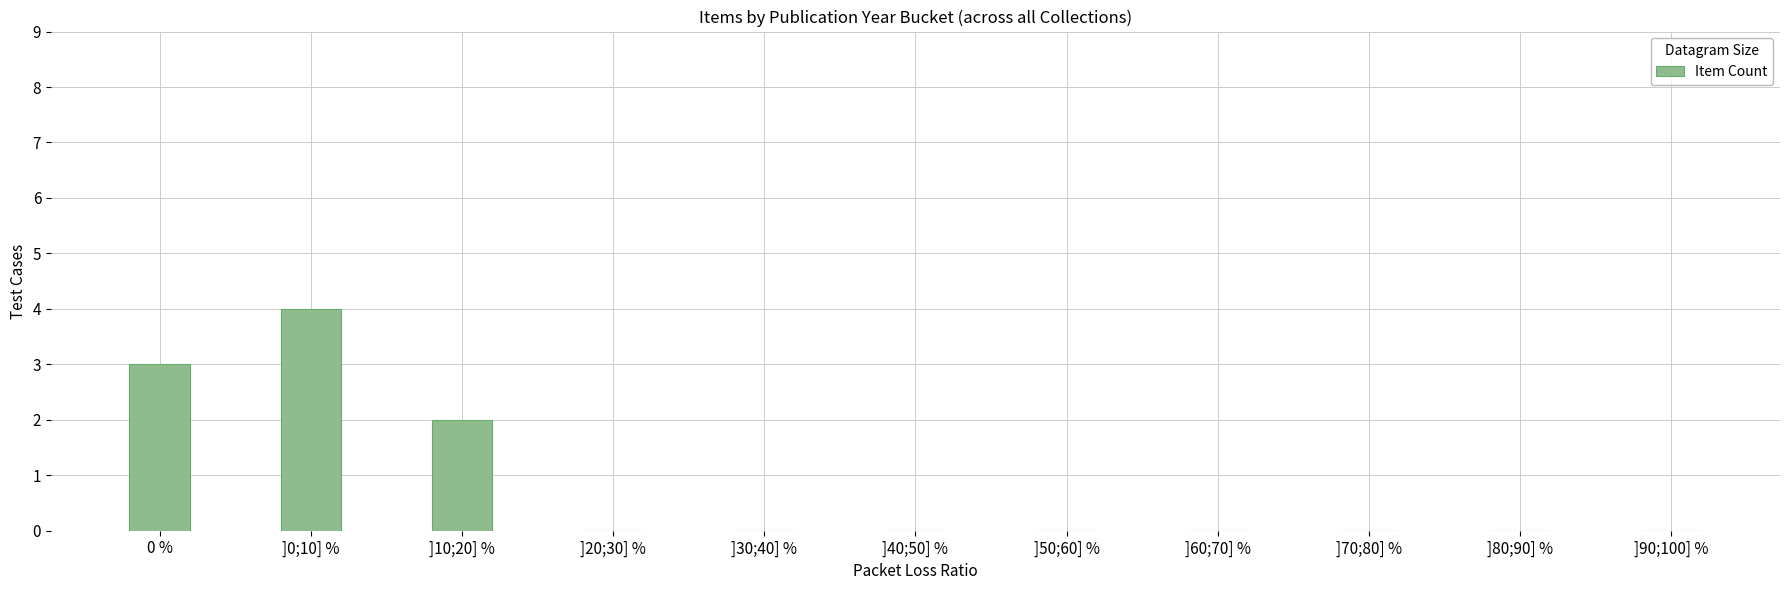

What is the sum of all values?

9